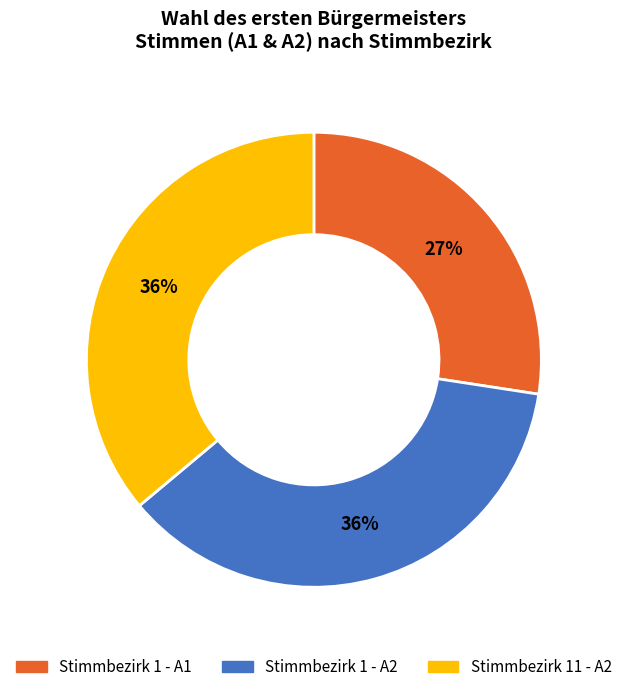

Is there any slice that represents more than half of the pie?

No